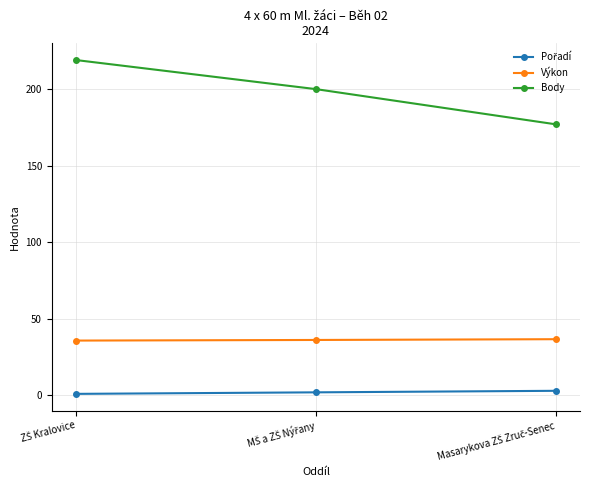

What is the lowest value of the Body series?

177.0